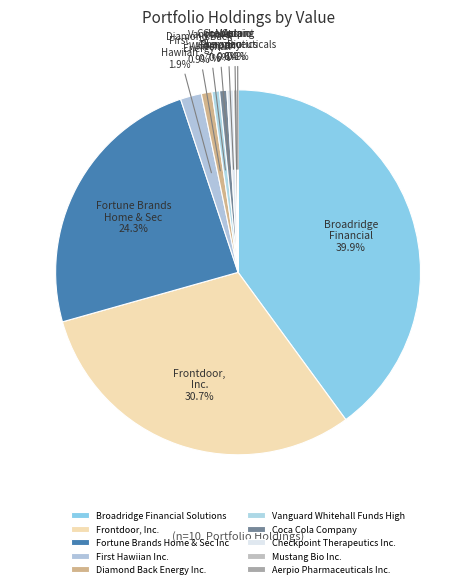

Is there a majority slice in this chart?

No